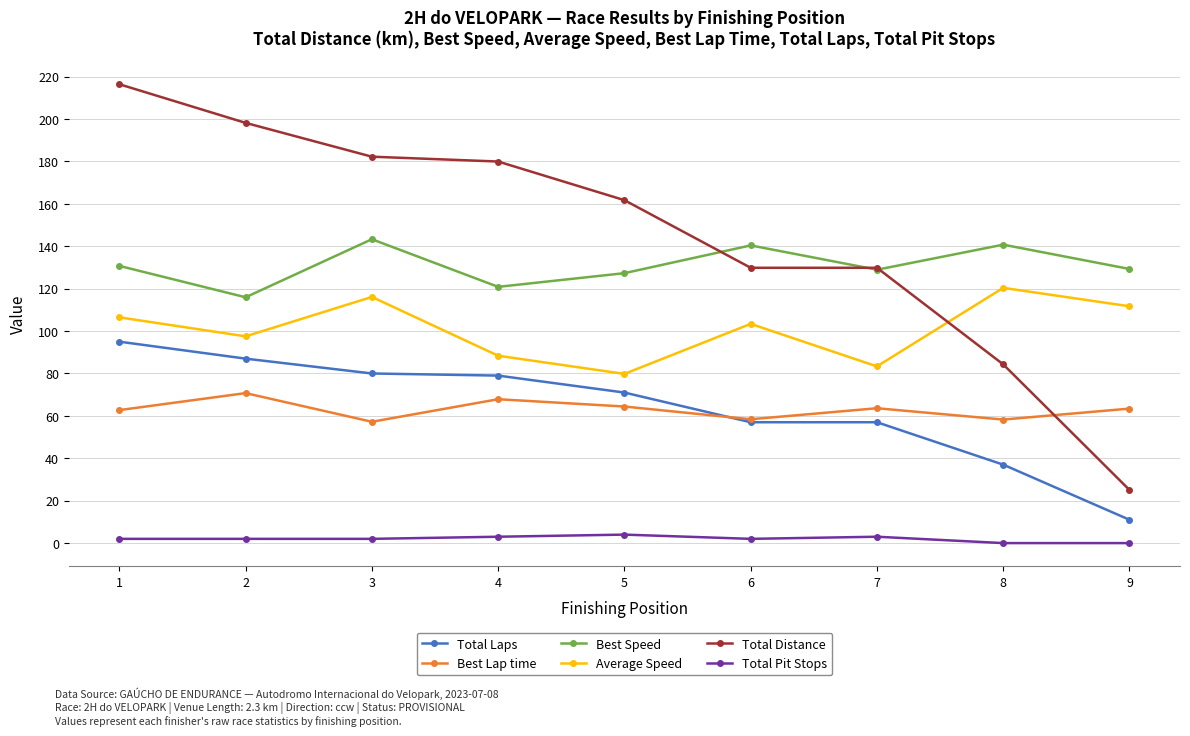

Which series changed the most between 1 and 4?

Total Distance